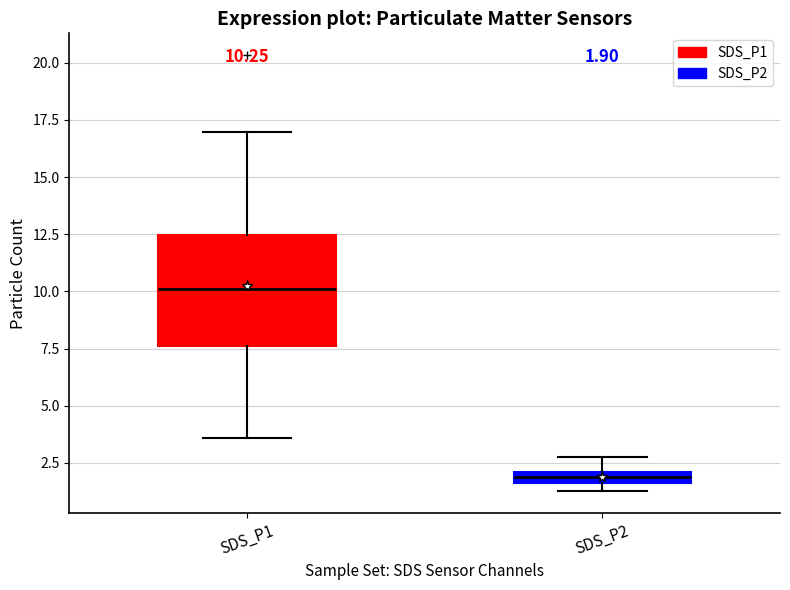

Which box's median line is the lowest?

SDS_P2